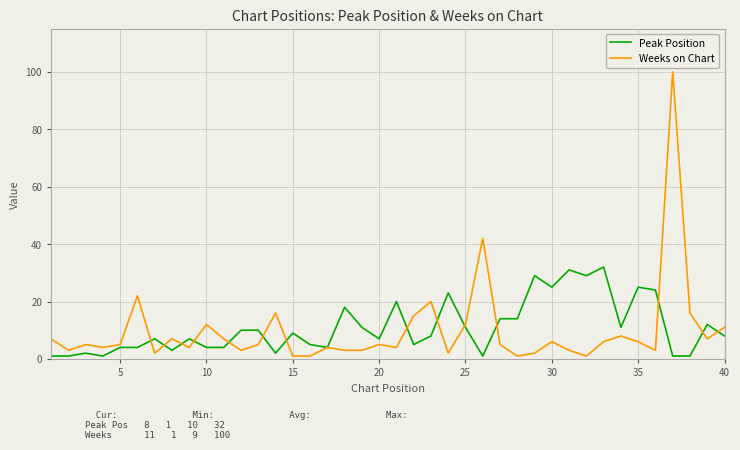

Which series has the largest range (max minus min)?

Weeks on Chart